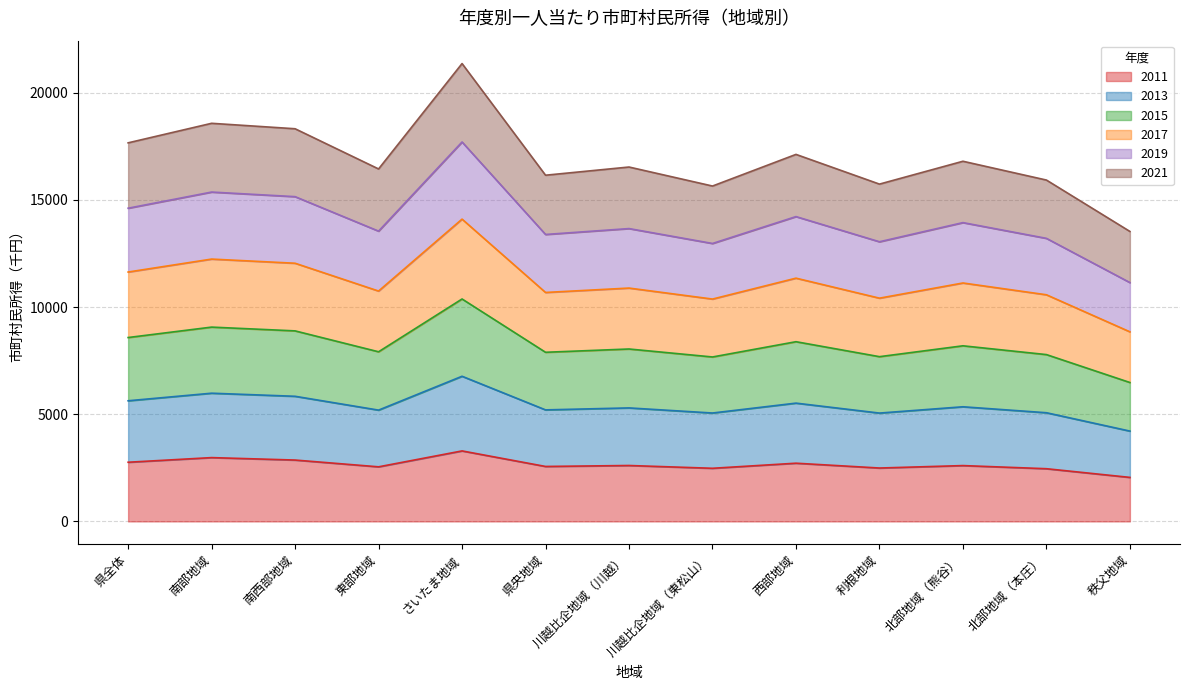

What is the total value across all series at 北部地域（本庄）?

15922